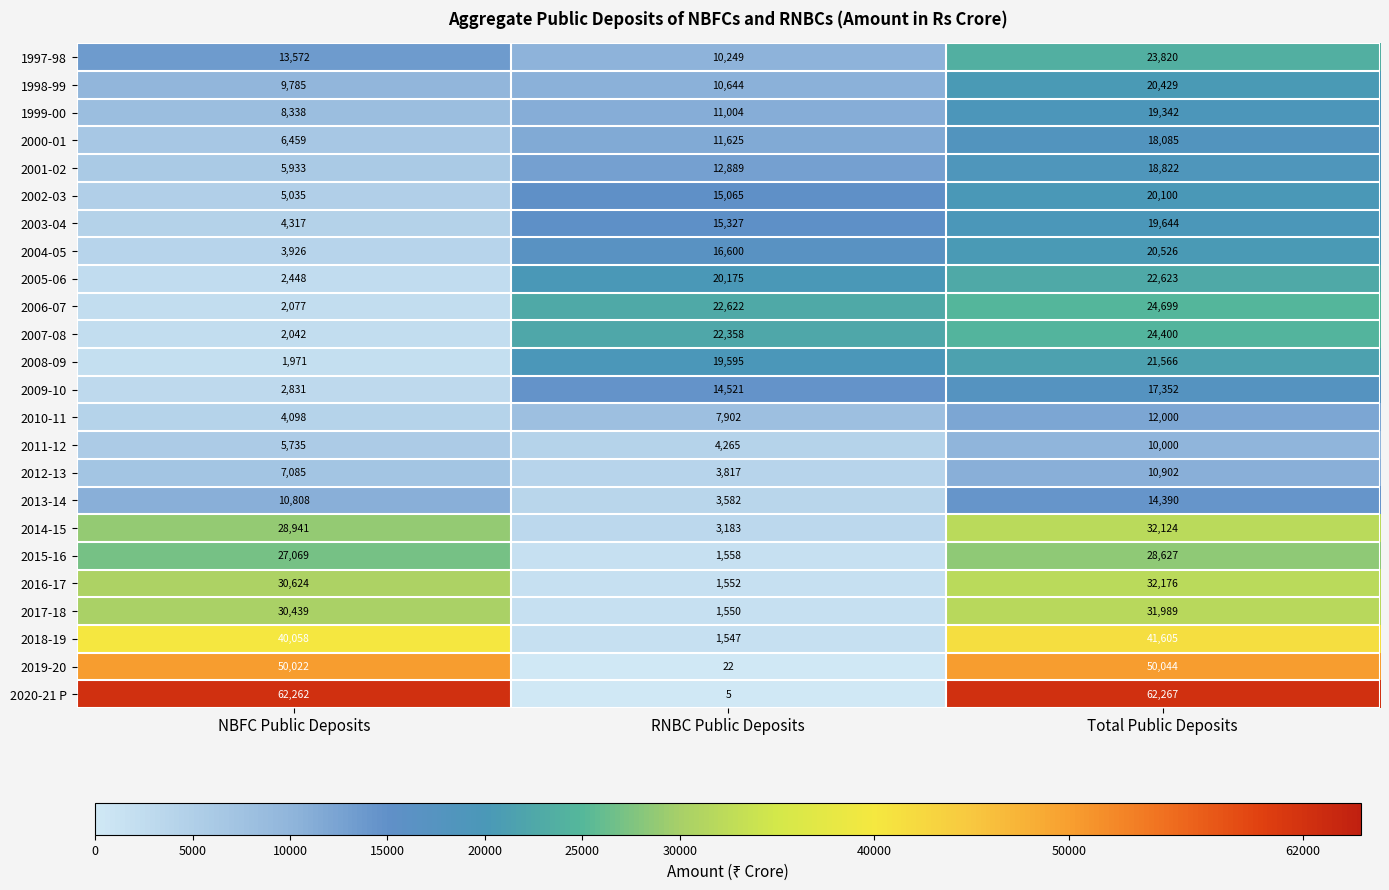

What is the sum of all 1999-00 values?

38684